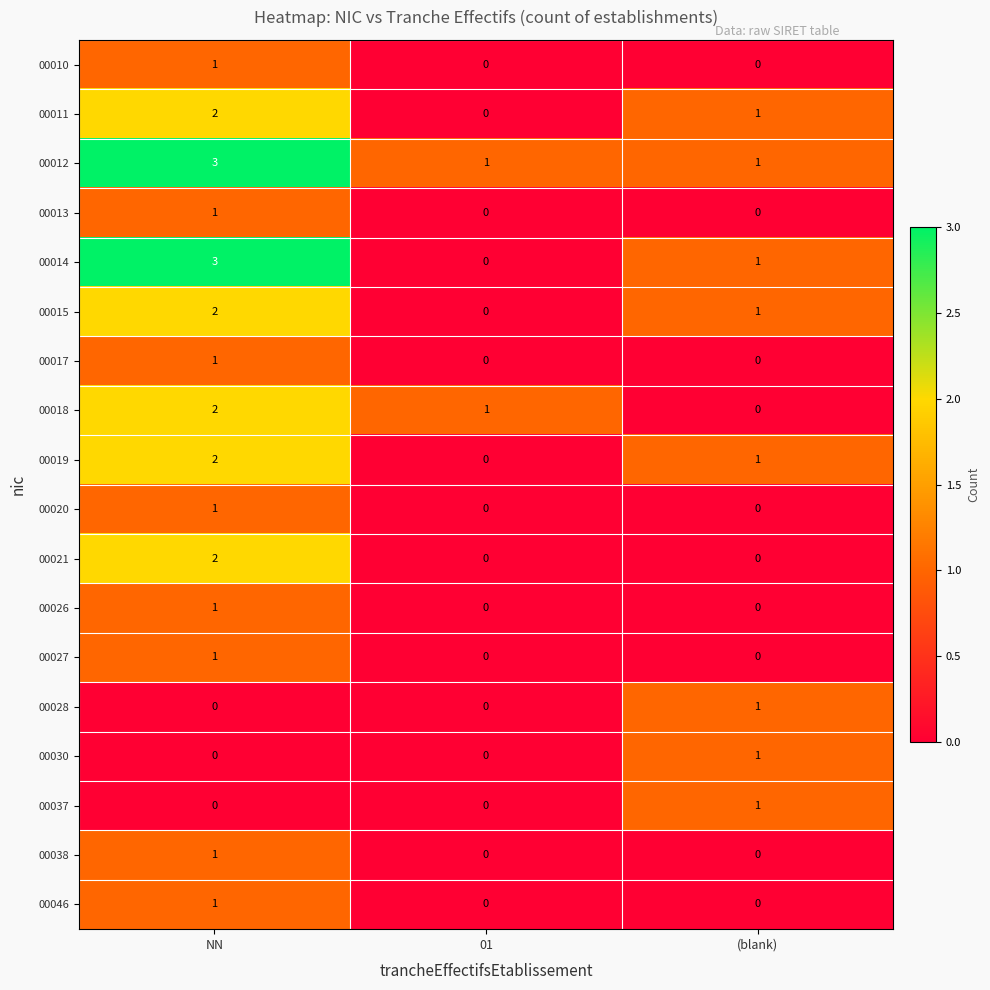

What is the difference between the maximum and minimum values in the 00014 series?

3